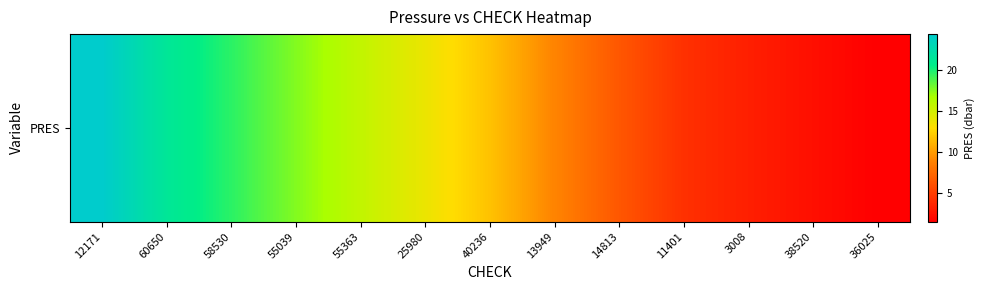

At which category does the chart reach its minimum across all series?

36025